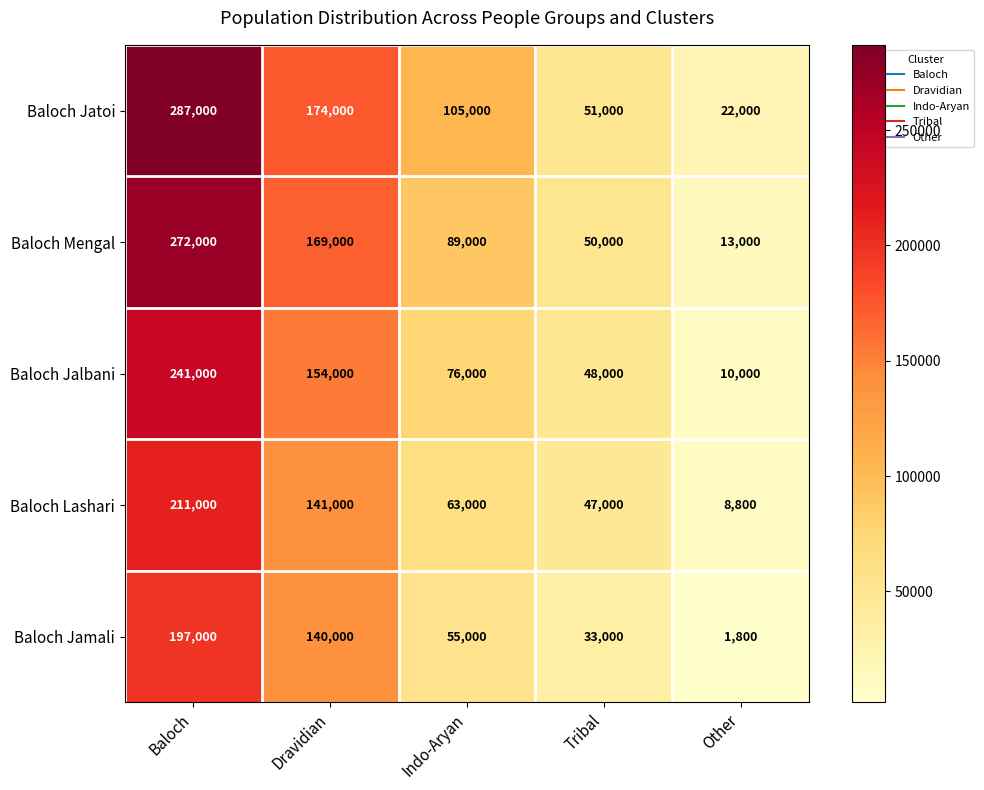

How many data points does each series have?

5